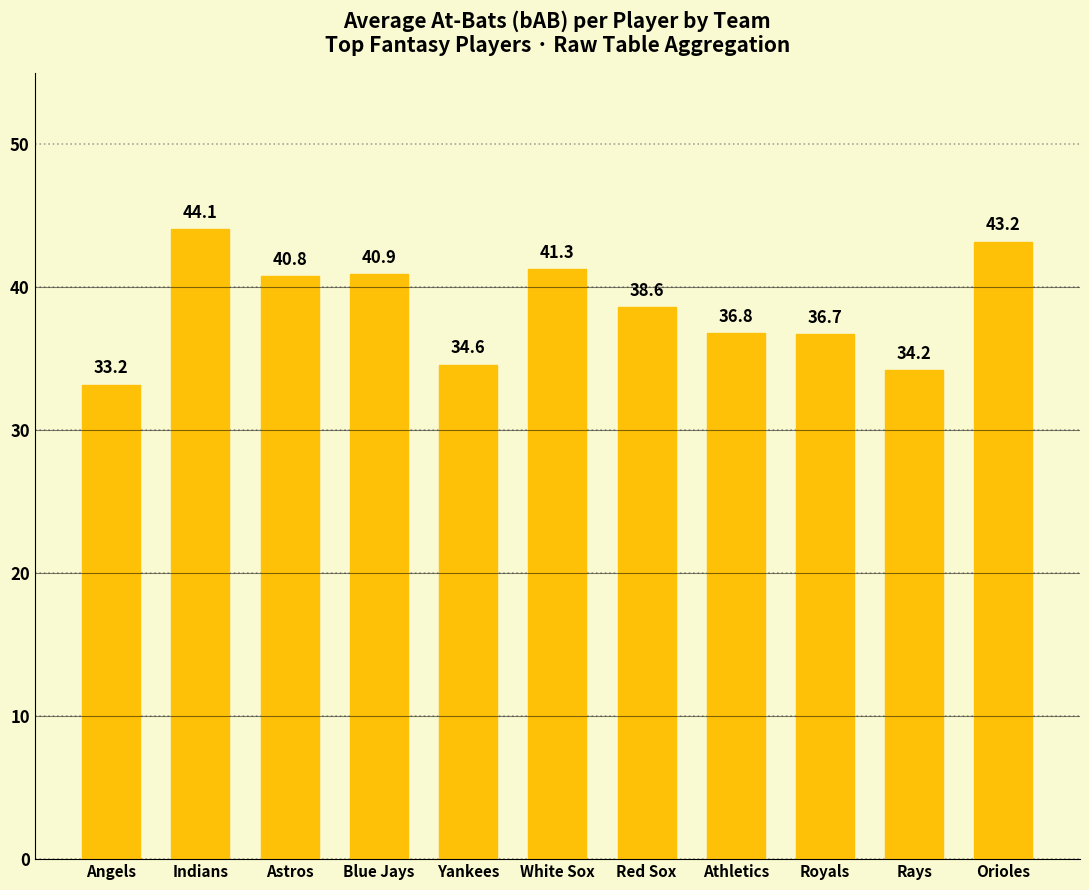

What is the smallest value displayed?

33.2